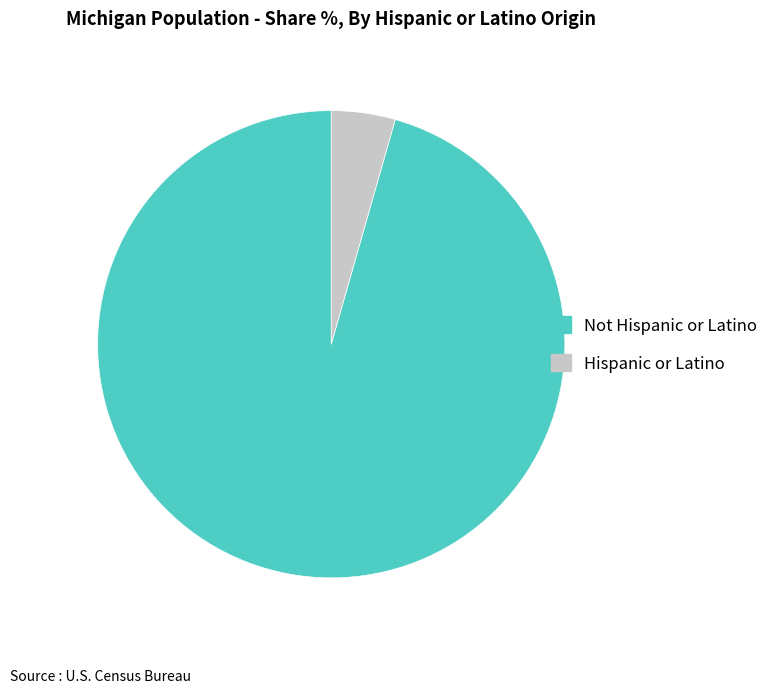

Approximately how many times larger is the value at Not Hispanic or Latino compared to Hispanic or Latino?

21.7